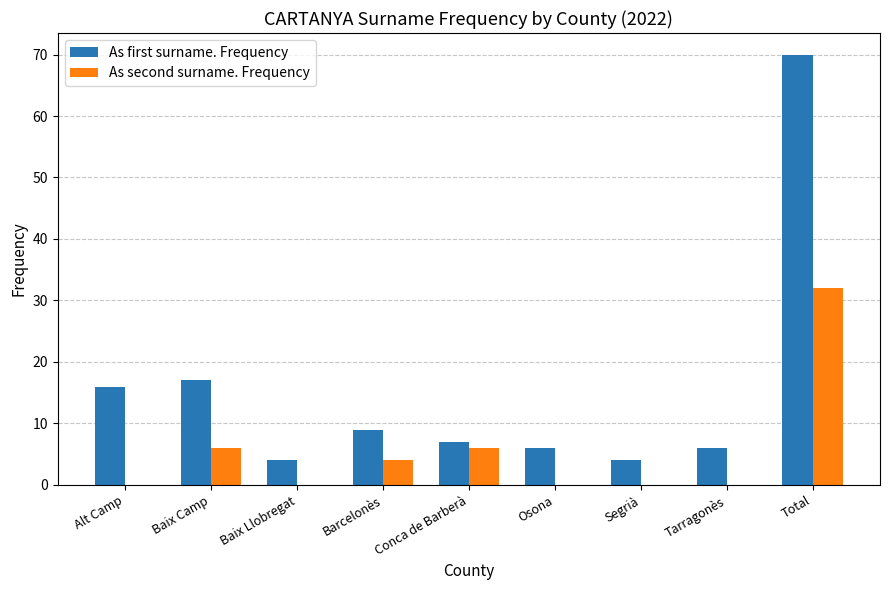

Is it true that As first surname. Frequency equals 6 at Tarragonès?

True